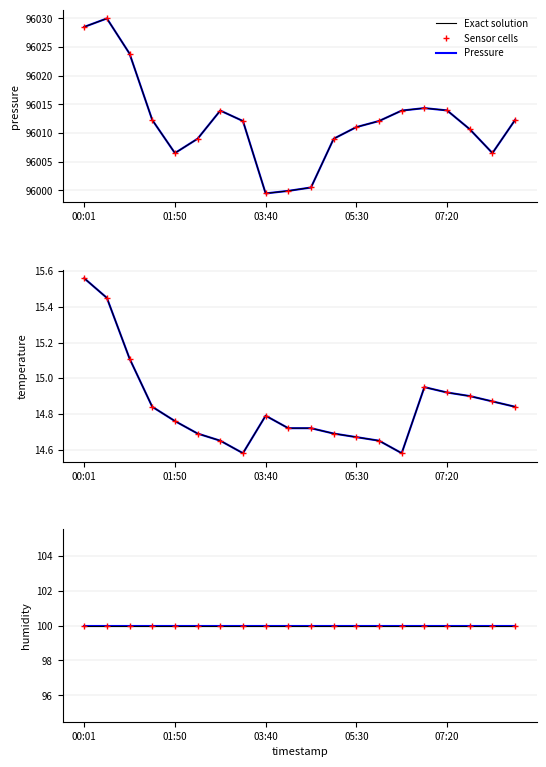

What is the average value of the Exact solution series?

100.0